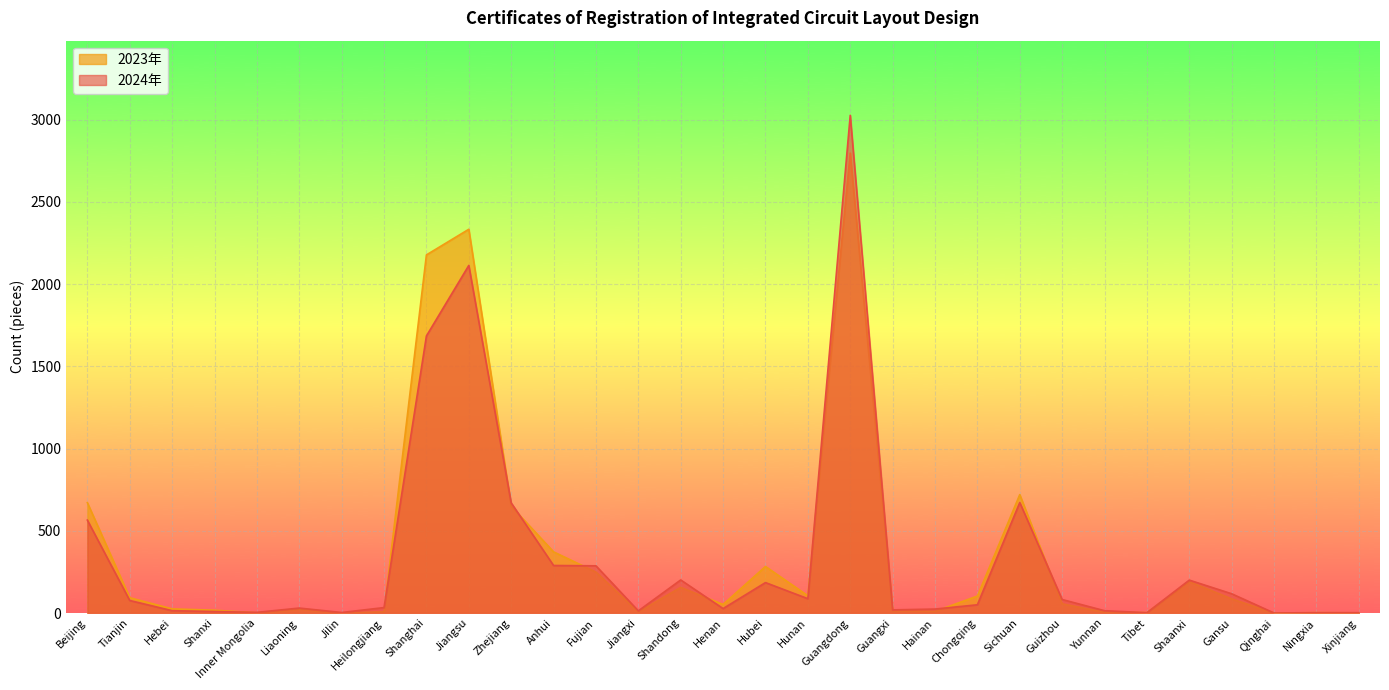

At which category does the chart reach its minimum across all series?

Qinghai